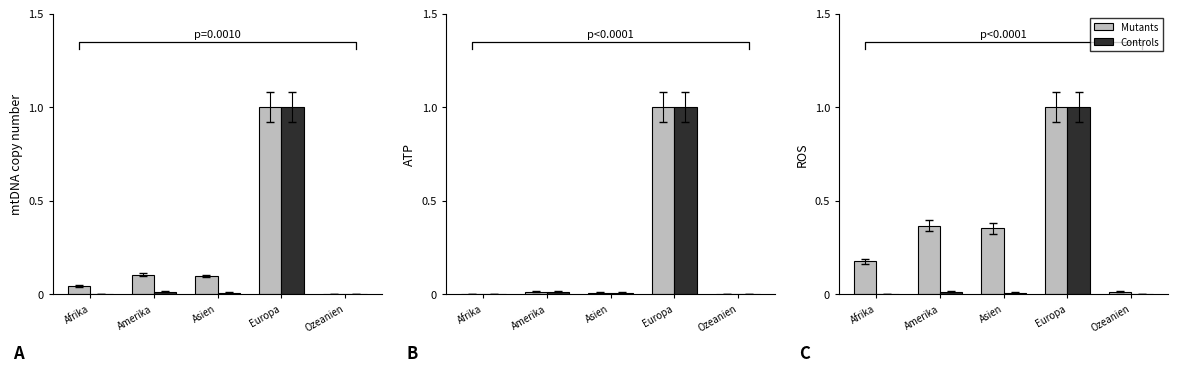

What position from the right is Amerika?

4